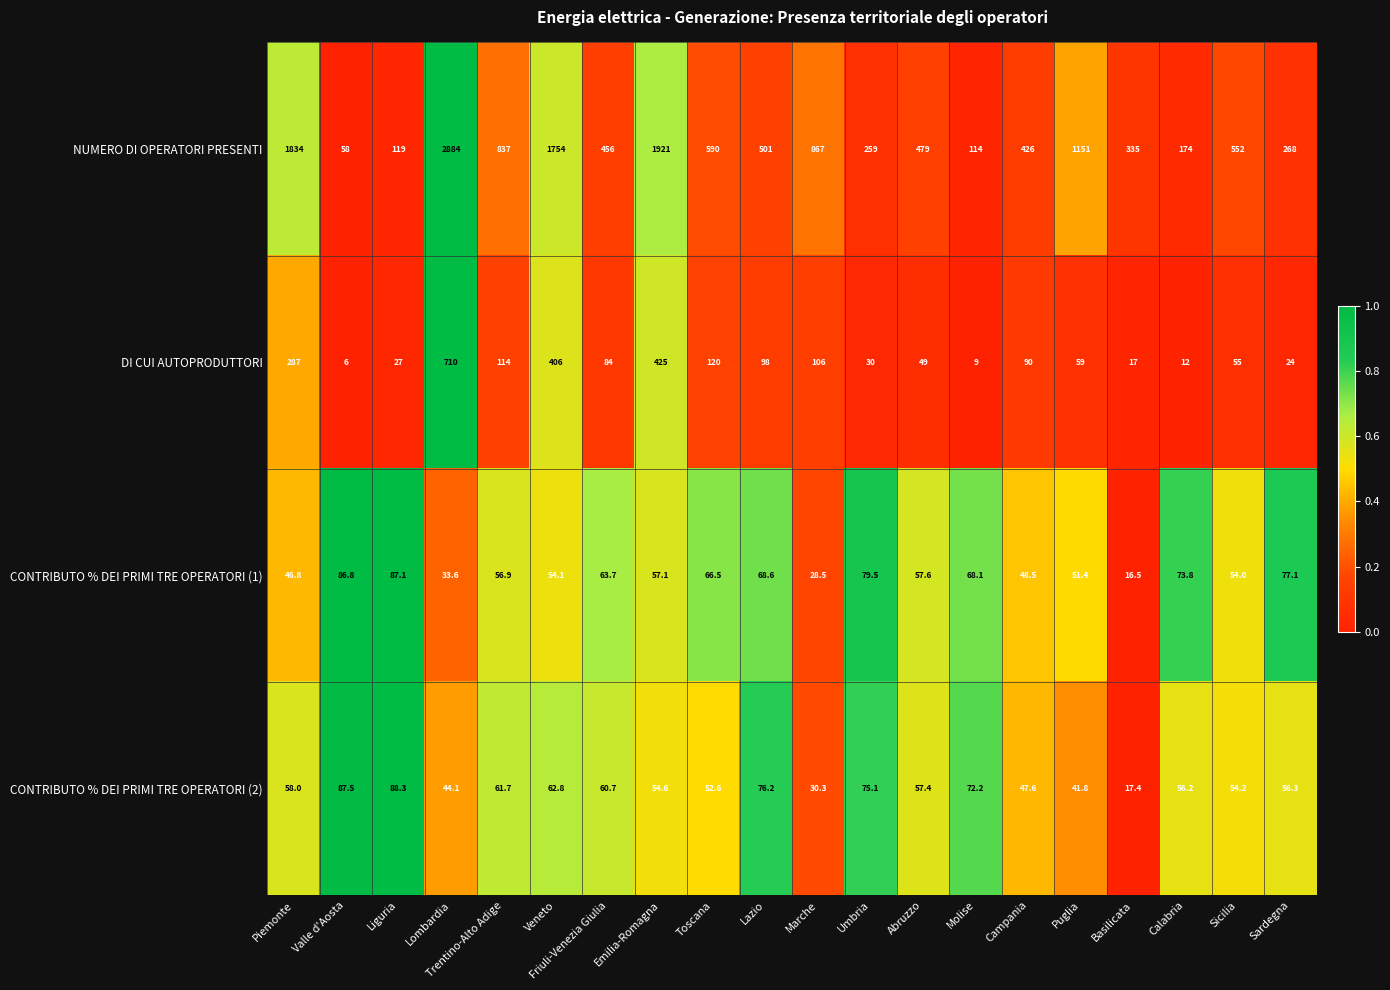

Which series has the largest total across all categories?

NUMERO DI OPERATORI PRESENTI